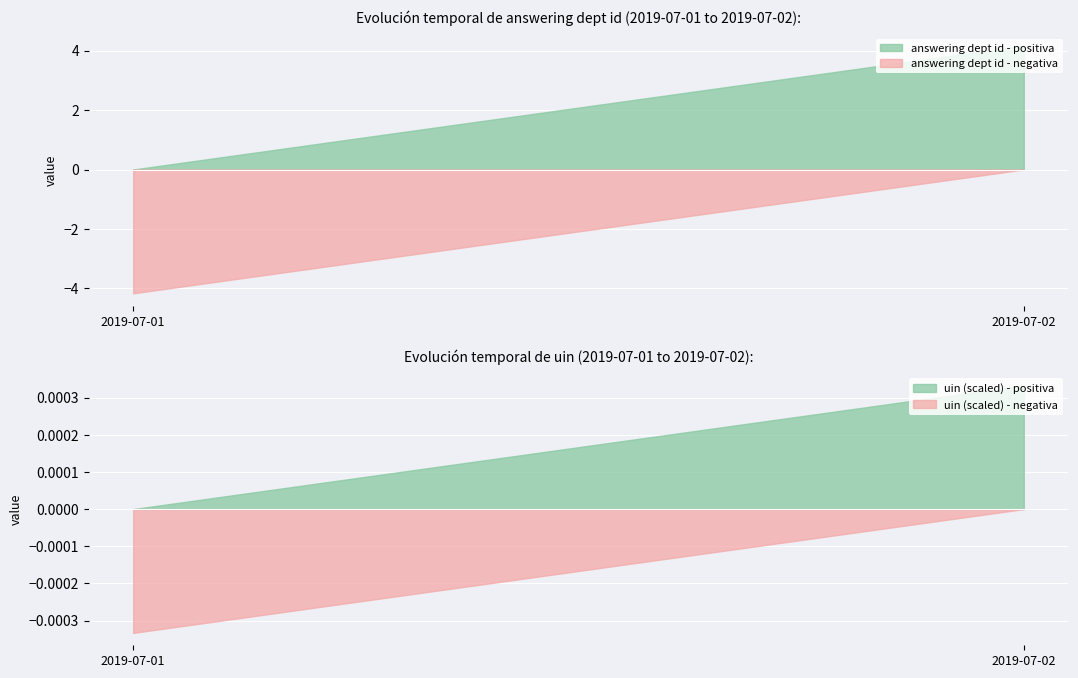

Is it true that answering dept id - negativa equals -4.2 at 2019-07-01?

True